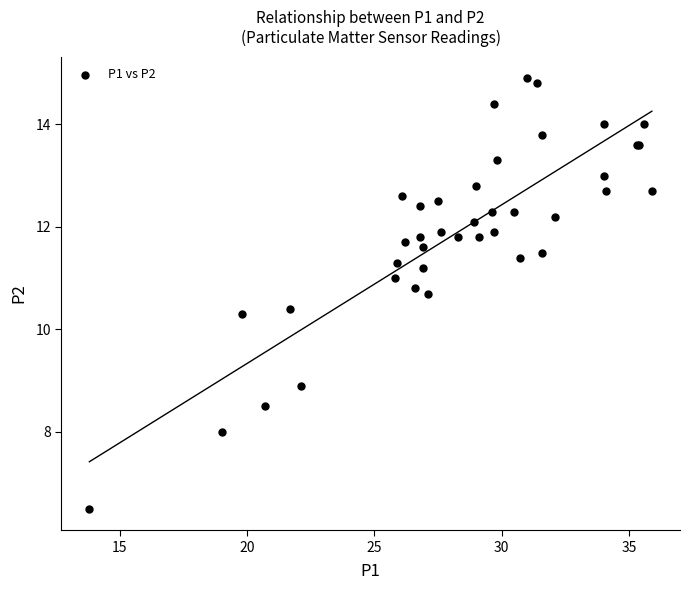

What Y value in the scatter plot is closest to 10?

10.3